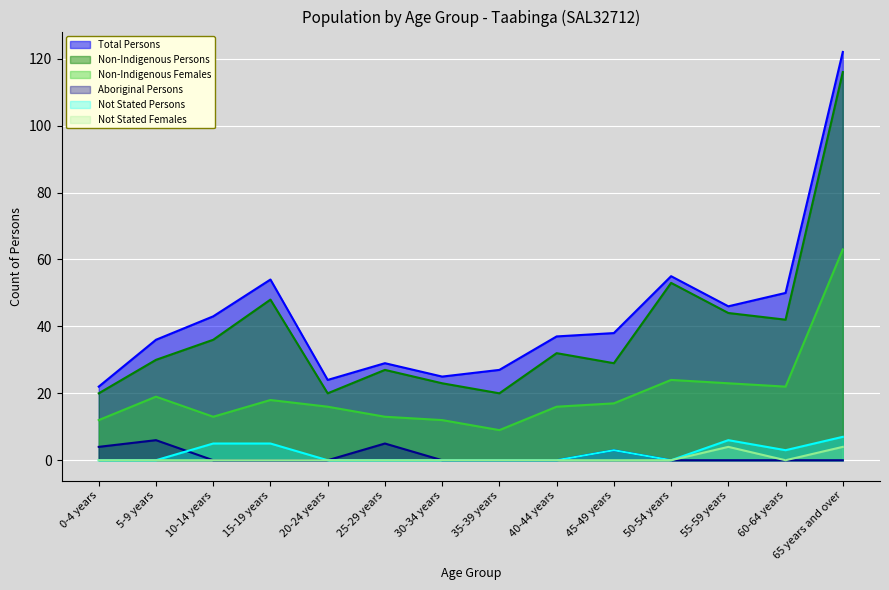

Between 0-4 years and 15-19 years, which series saw the biggest shift?

Total Persons